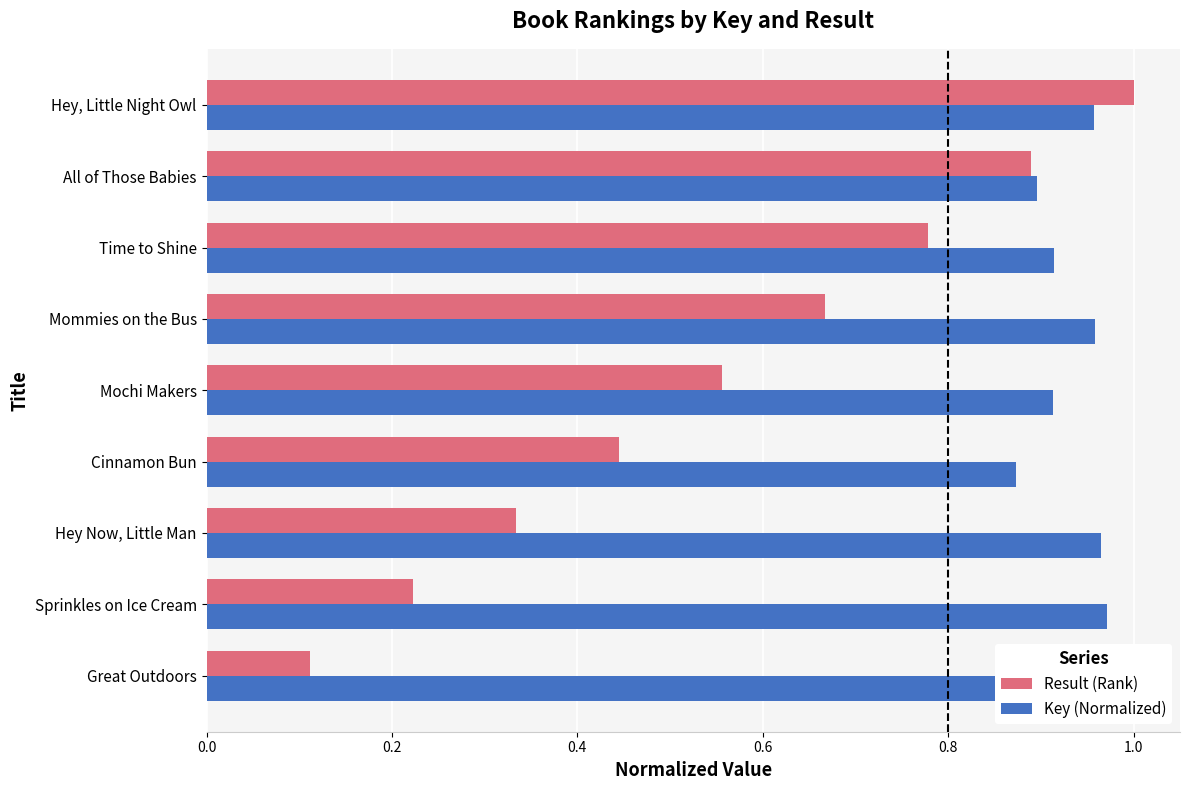

Rank the series by their maximum value, from lowest to highest.

Result (Rank), Key (Normalized)